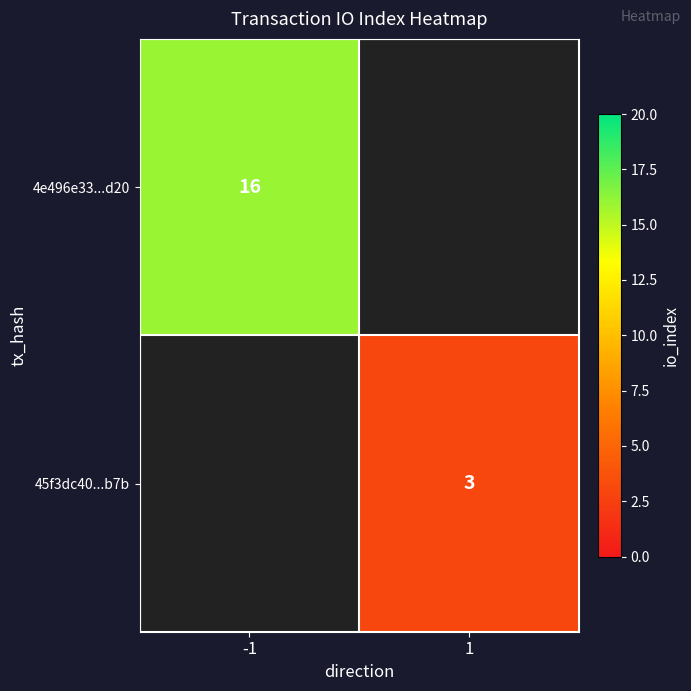

The value of 45f3dc40...b7b at 1 is 3. True or false?

True